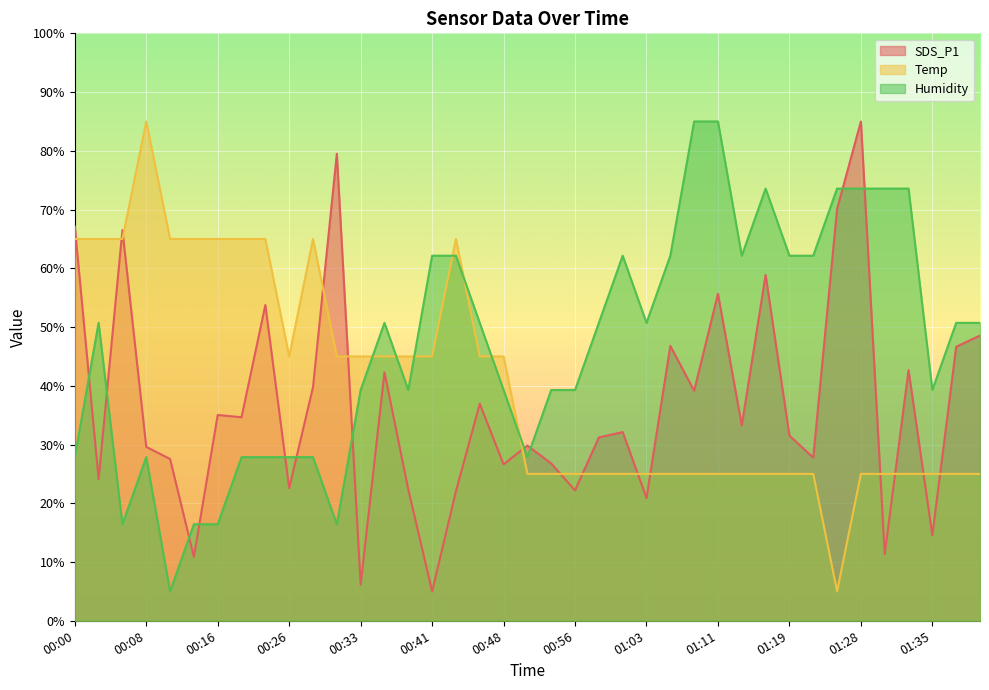

Where is the first local maximum for Temp?

00:08